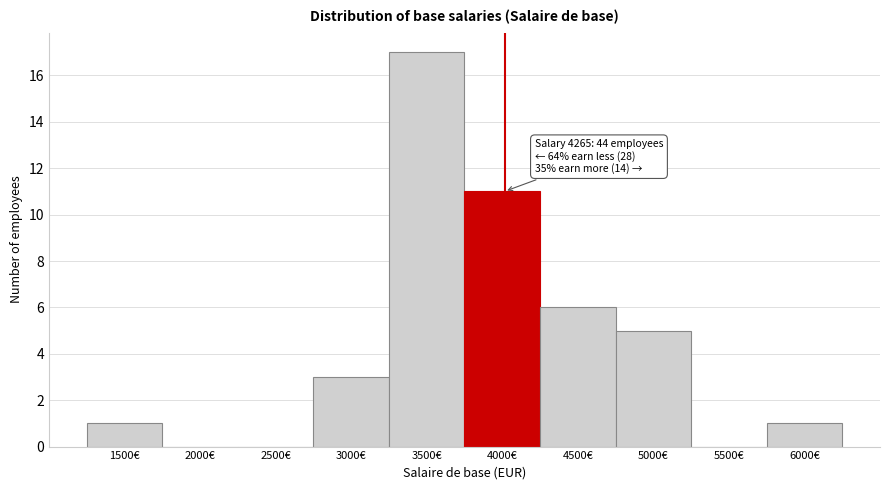

Reading right to left, list all the values displayed in this chart.

6000€=1	5500€=0	5000€=5	4500€=6	4000€=11	3500€=17	3000€=3	2500€=0	2000€=0	1500€=1